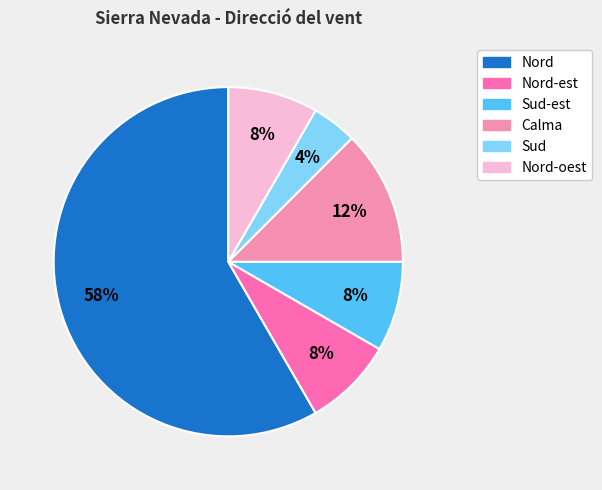

How many segments does this pie chart have?

6